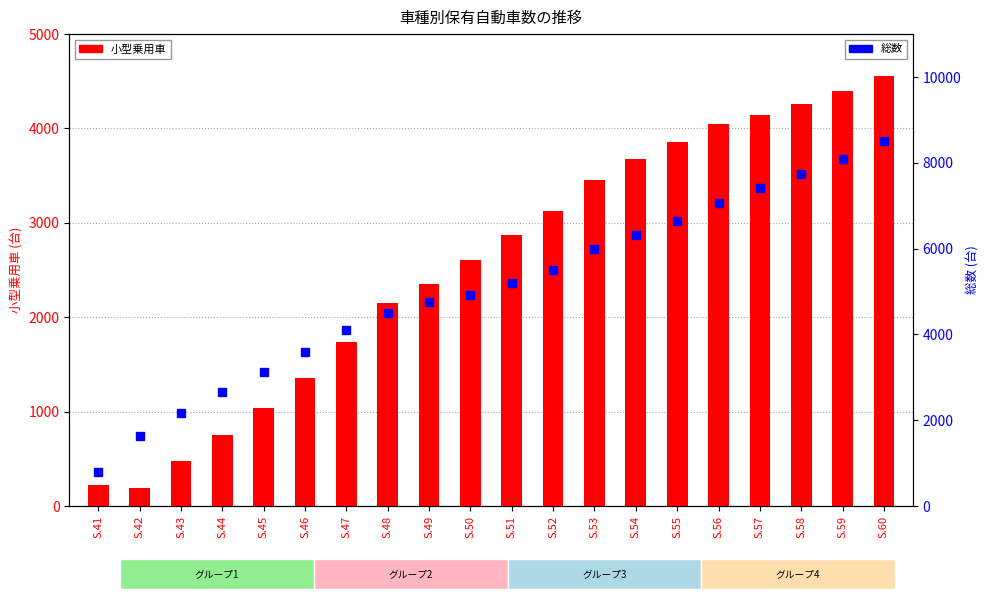

Reading right to left, transcribe all the data shown in this chart.

小型乗用車: 4558	4401	4258	4145	4046	3856	3679	3459	3121	2871	2611	2356	2149	1742	1359	1042	751	480	196	219
総数: 8506	8085	7739	7406	7070	6649	6307	5992	5506	5198	4928	4759	4493	4092	3599	3135	2652	2179	1622	783